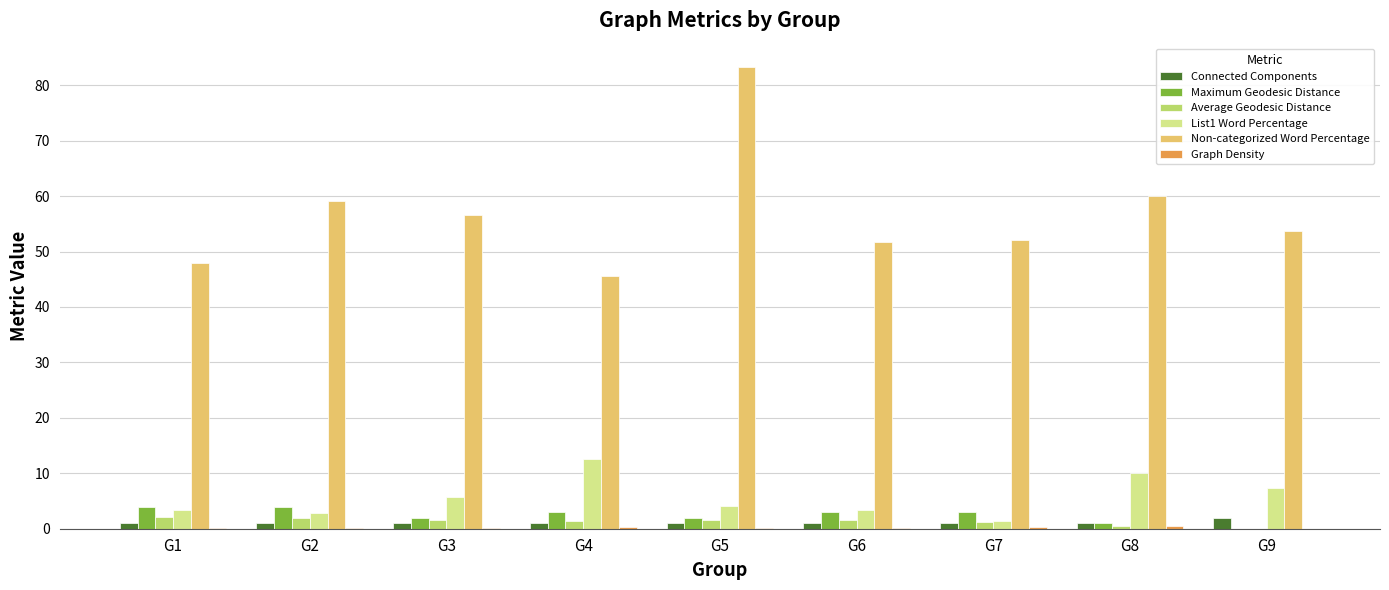

How many categories are shown in the chart?

9